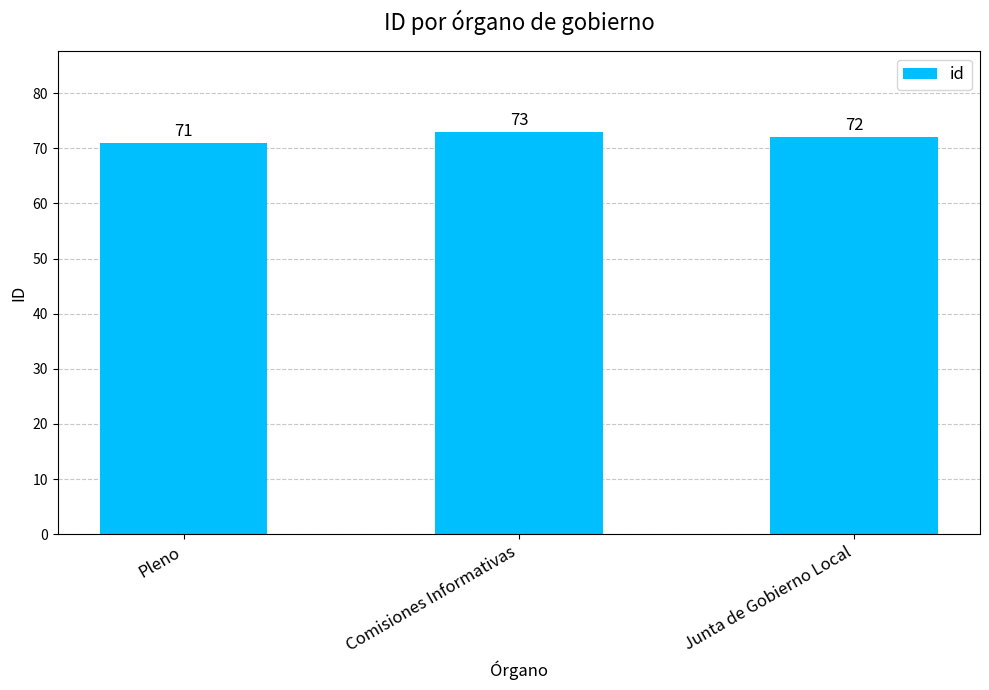

List the labels in order of value, largest first.

Comisiones Informativas, Junta de Gobierno Local, Pleno